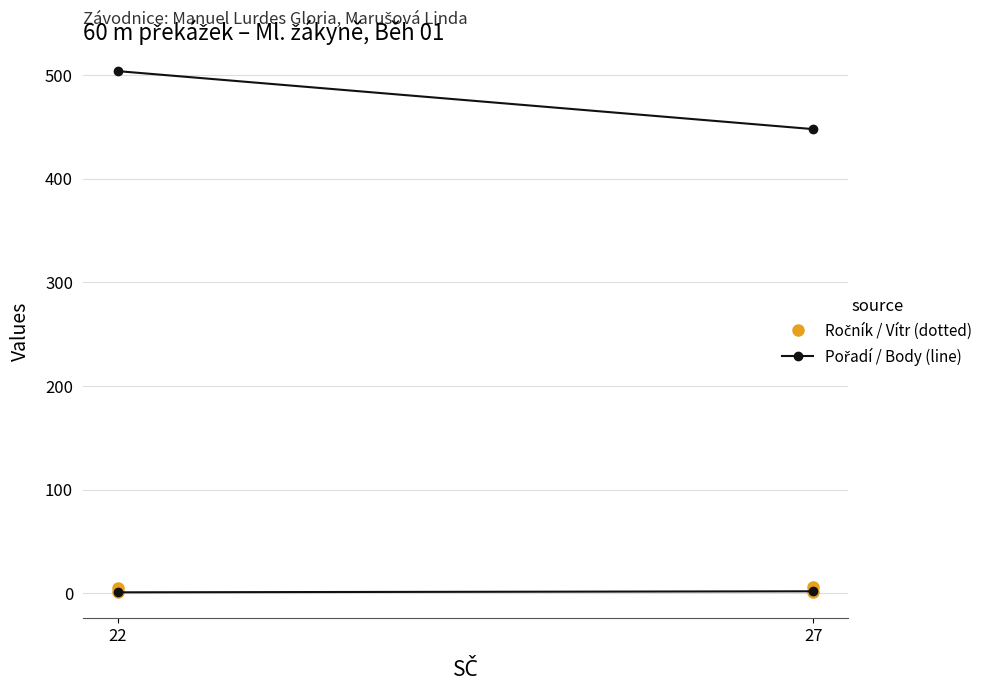

Count the number of categories in the chart.

2